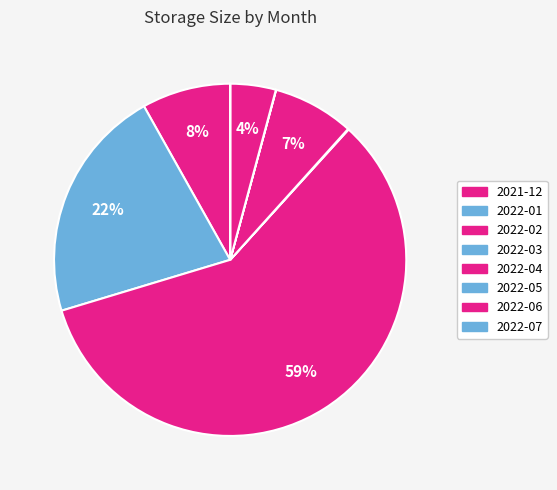

To the nearest percent, what is the difference between the largest and smallest slice percentages?

59%